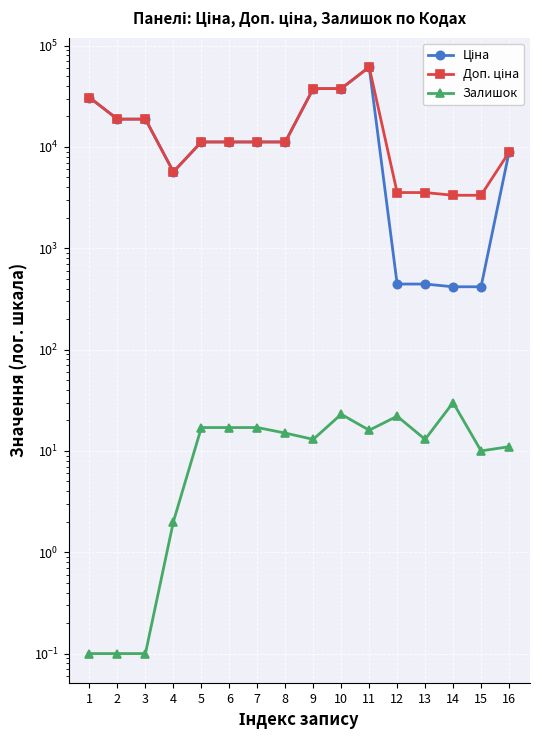

Rank the series at 6 from highest to lowest value.

Ціна, Доп. ціна, Залишок